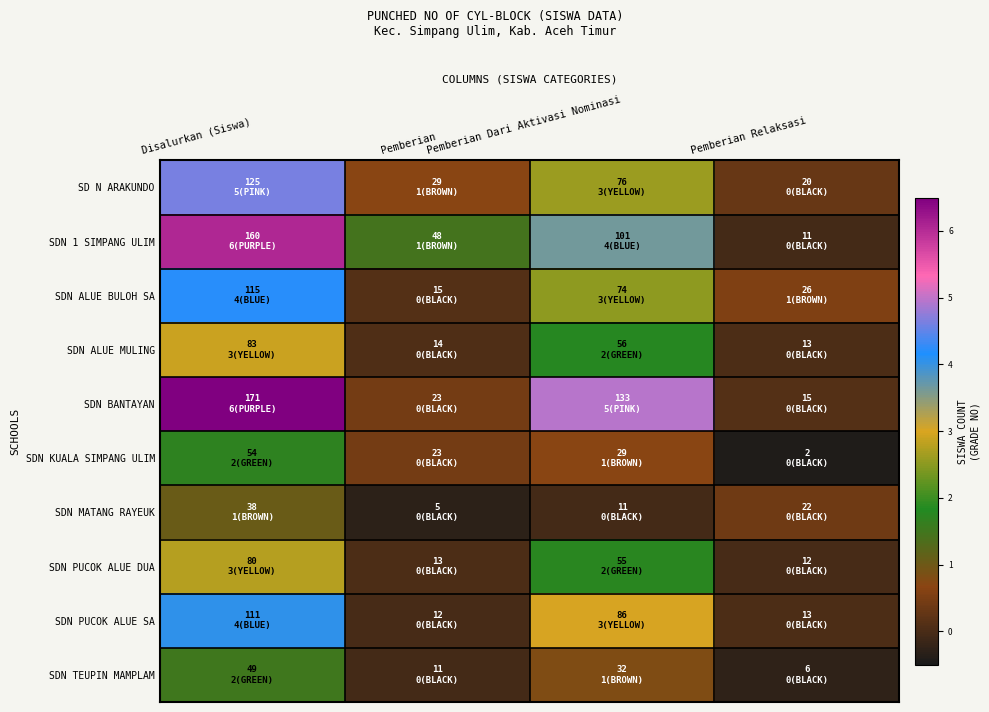

Rank the series by their maximum value, from highest to lowest.

SDN BANTAYAN, SDN 1 SIMPANG ULIM, SD N ARAKUNDO, SDN ALUE BULOH SA, SDN PUCOK ALUE SA, SDN ALUE MULING, SDN PUCOK ALUE DUA, SDN KUALA SIMPANG ULIM, SDN TEUPIN MAMPLAM, SDN MATANG RAYEUK